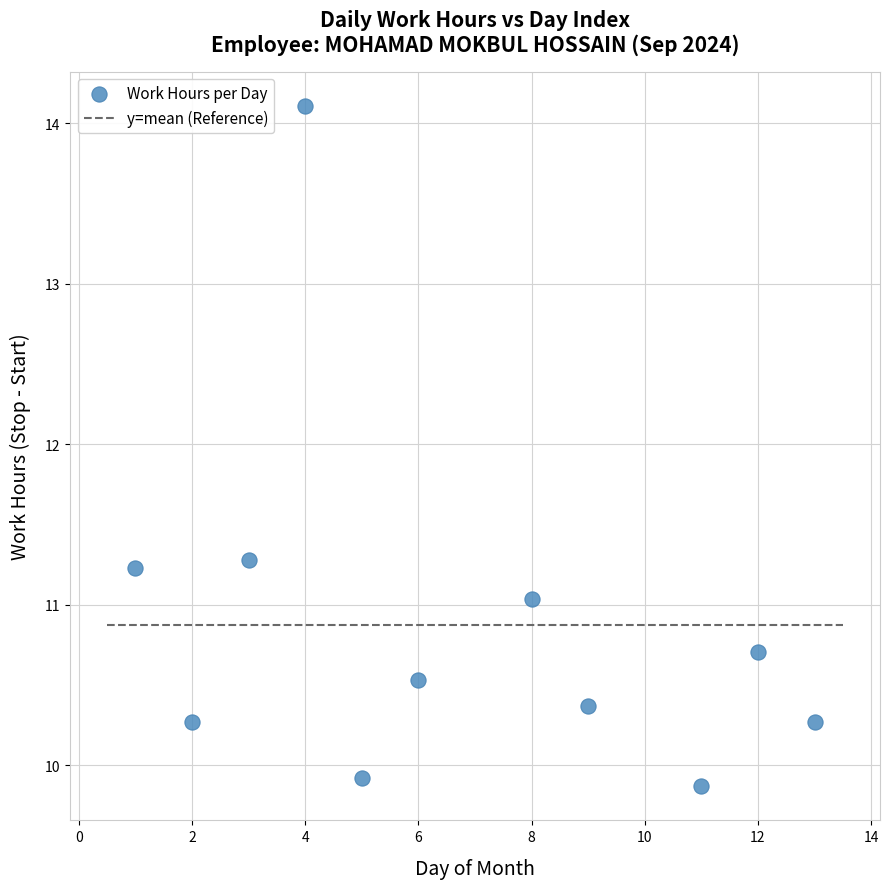

What is the range of X values (max minus min)?

12.0